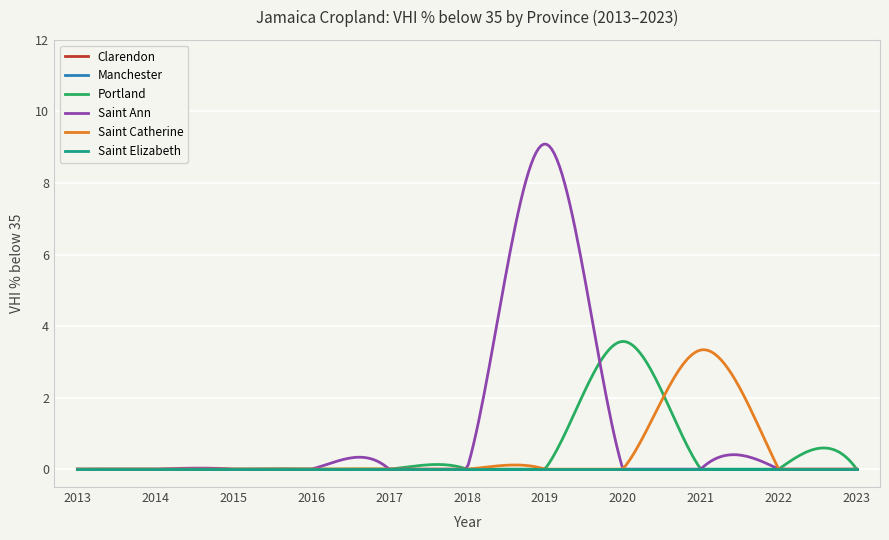

Does the chart display data point markers on the line(s)?

No